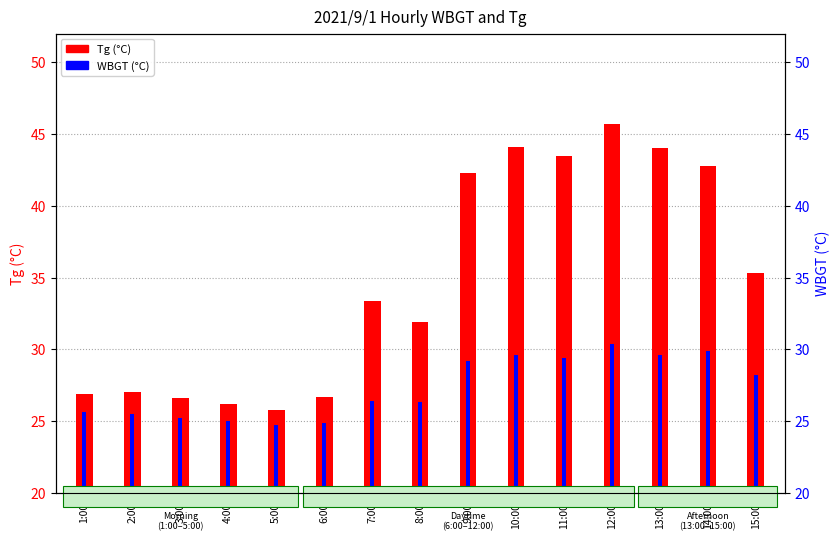

List the labels in order of WBGT value, largest first.

12:00, 14:00, 10:00, 13:00, 11:00, 9:00, 15:00, 7:00, 8:00, 1:00, 2:00, 3:00, 4:00, 6:00, 5:00